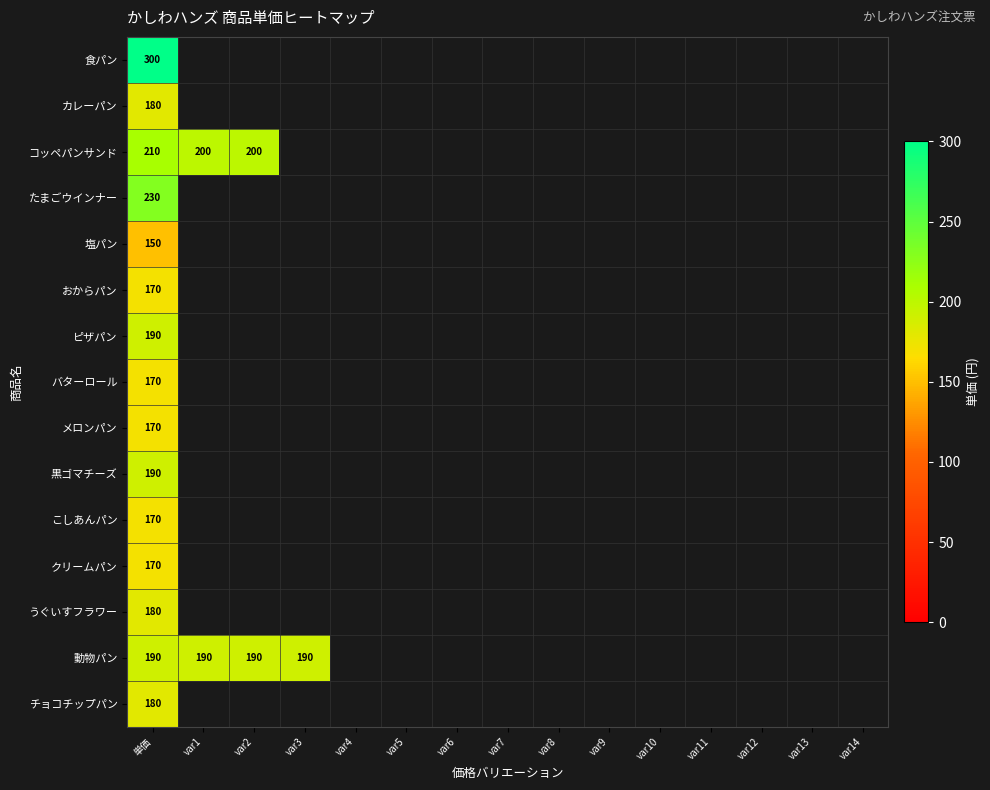

Rank the series by their maximum value, from lowest to highest.

塩パン, おからパン, バターロール, メロンパン, こしあんパン, クリームパン, カレーパン, うぐいすフラワー, チョコチップパン, ピザパン, 黒ゴマチーズ, 動物パン, コッペパンサンド, たまごウインナー, 食パン